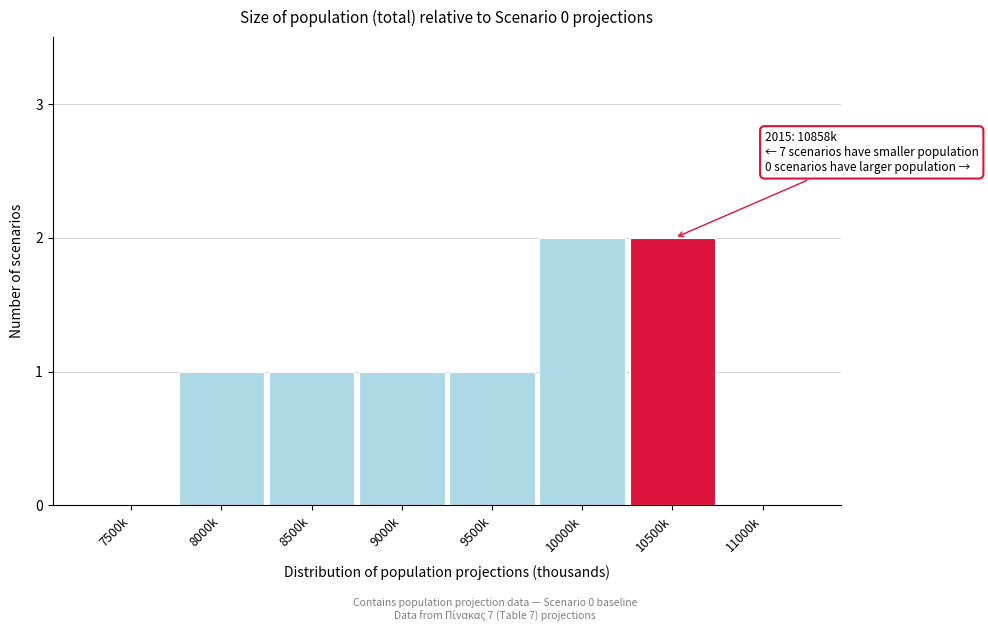

Reading right to left, what are all the values shown in this chart?

11000k=0	10500k=2	10000k=2	9500k=1	9000k=1	8500k=1	8000k=1	7500k=0